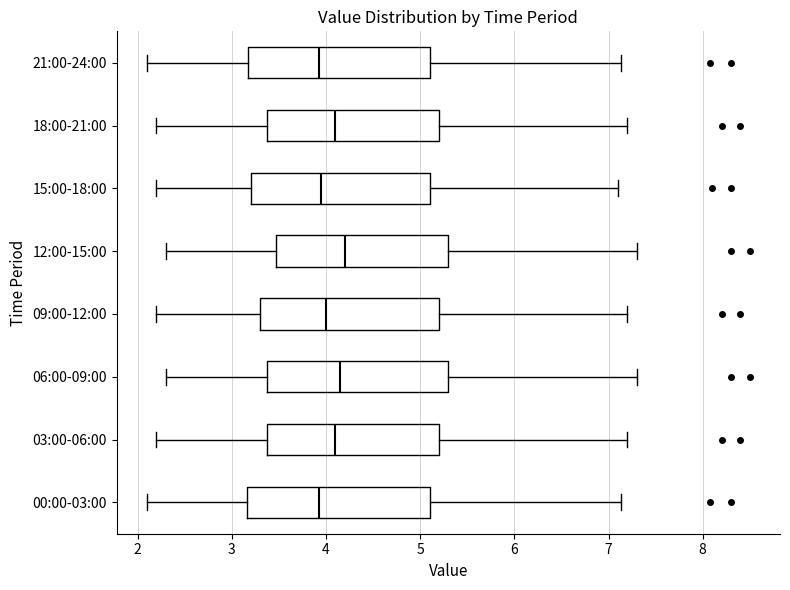

Where is the left edge of the box for 00:00-03:00 on the x-axis? The values are not printed on the chart, so give them approximately, as read against the axis.

3.2